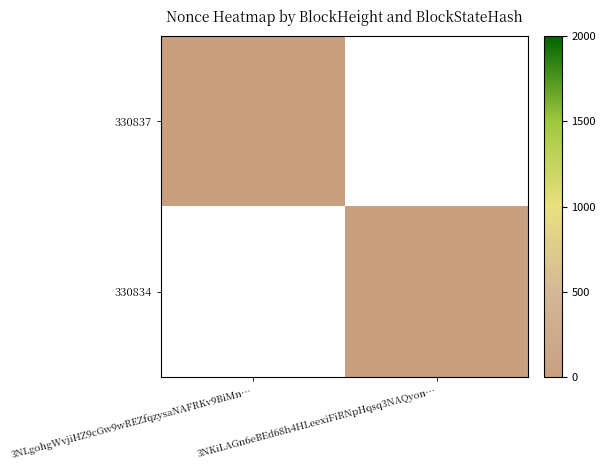

What is the greatest value displayed?

1.0